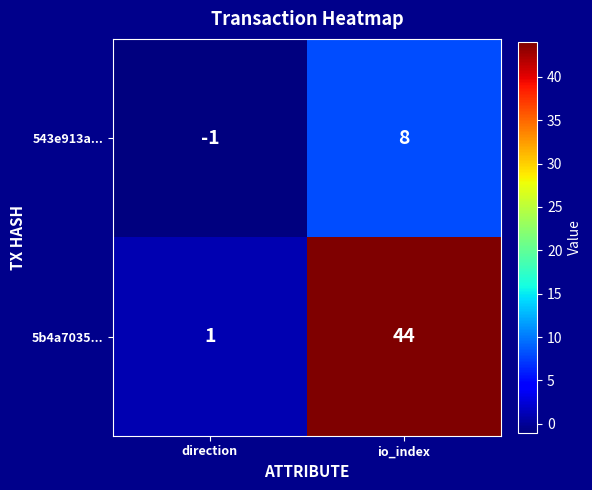

The value of 543e913a... at direction is -1. True or false?

True